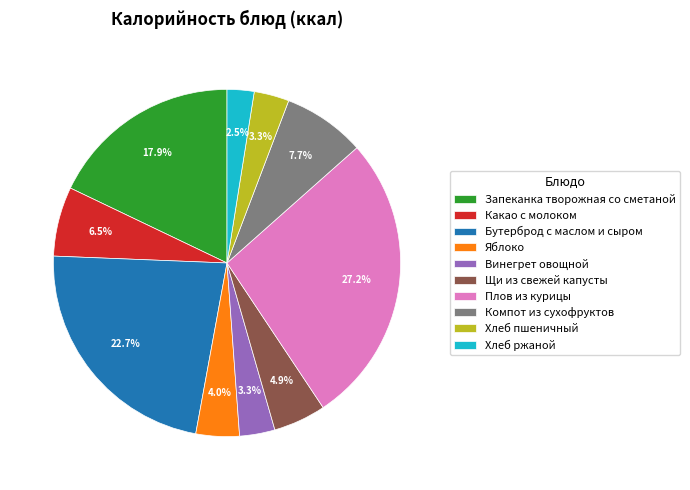

Do Какао с молоком and Хлеб ржаной together represent more than half of the pie?

No